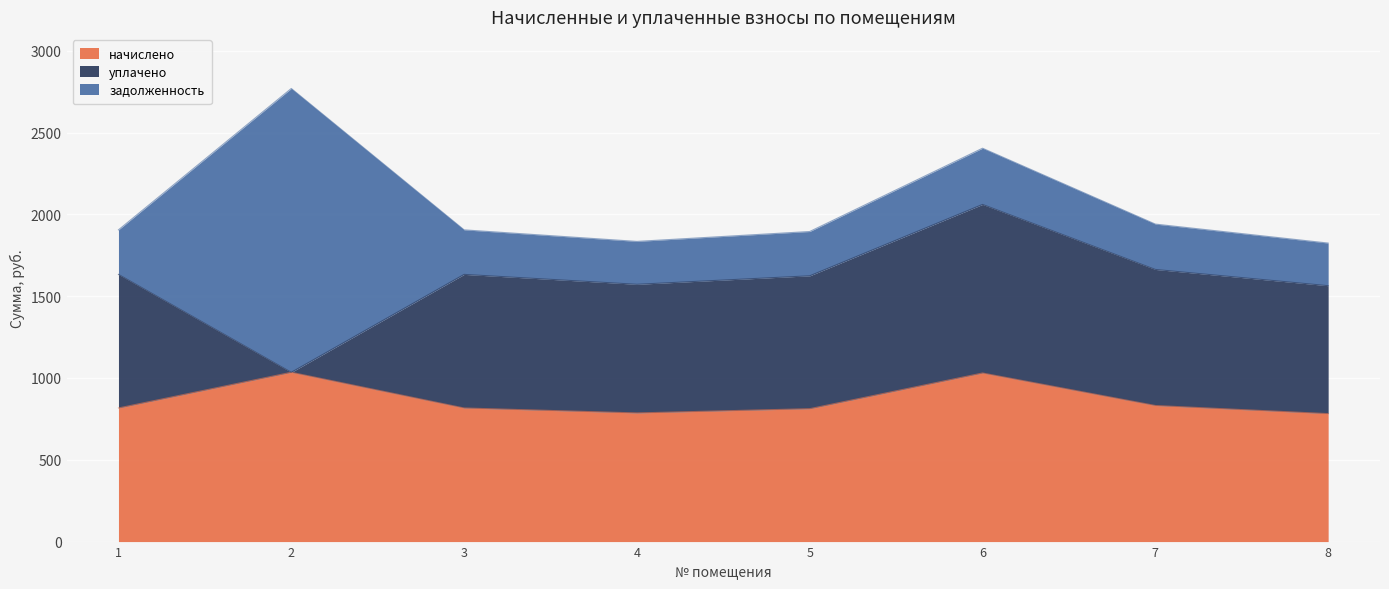

At which category does задолженность reach its first local peak?

2